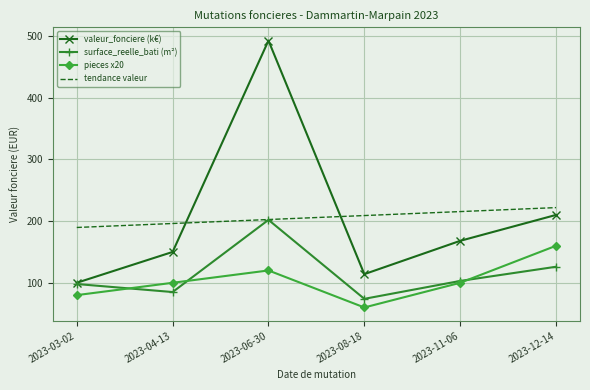

What is the total value across all series at 2023-11-06?

586.4